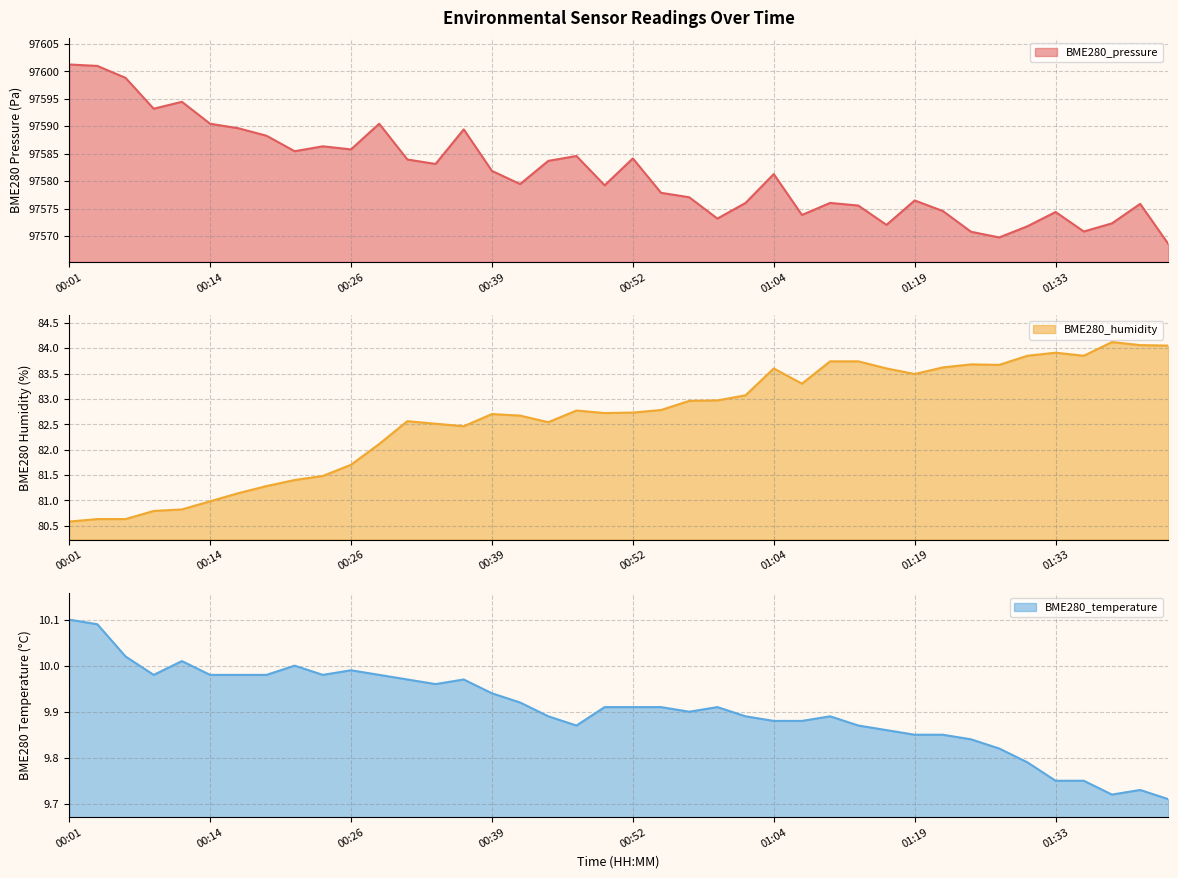

The value of BME280_pressure at 00:31 is 97583.9. True or false?

True